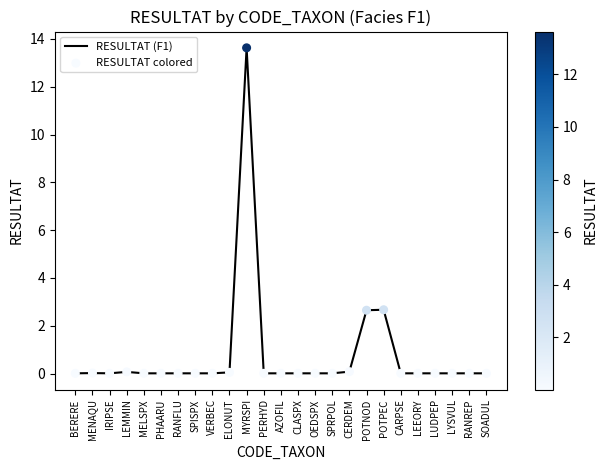

What is the greatest value displayed?

13.6